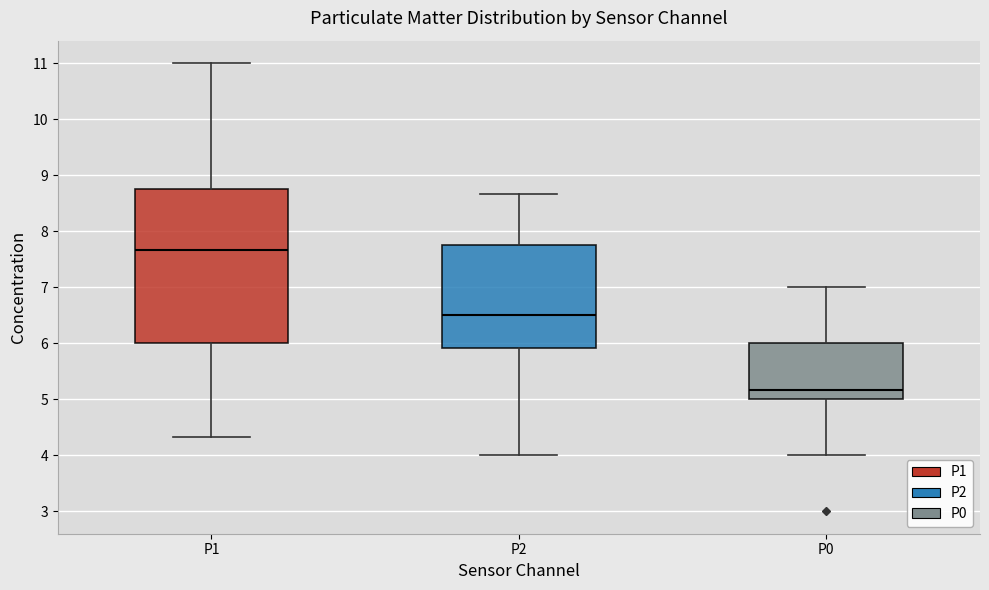

Where does the median line of the box for P0 sit on the y-axis? The values are not printed on the chart, so give them approximately, as read against the axis.

5.2